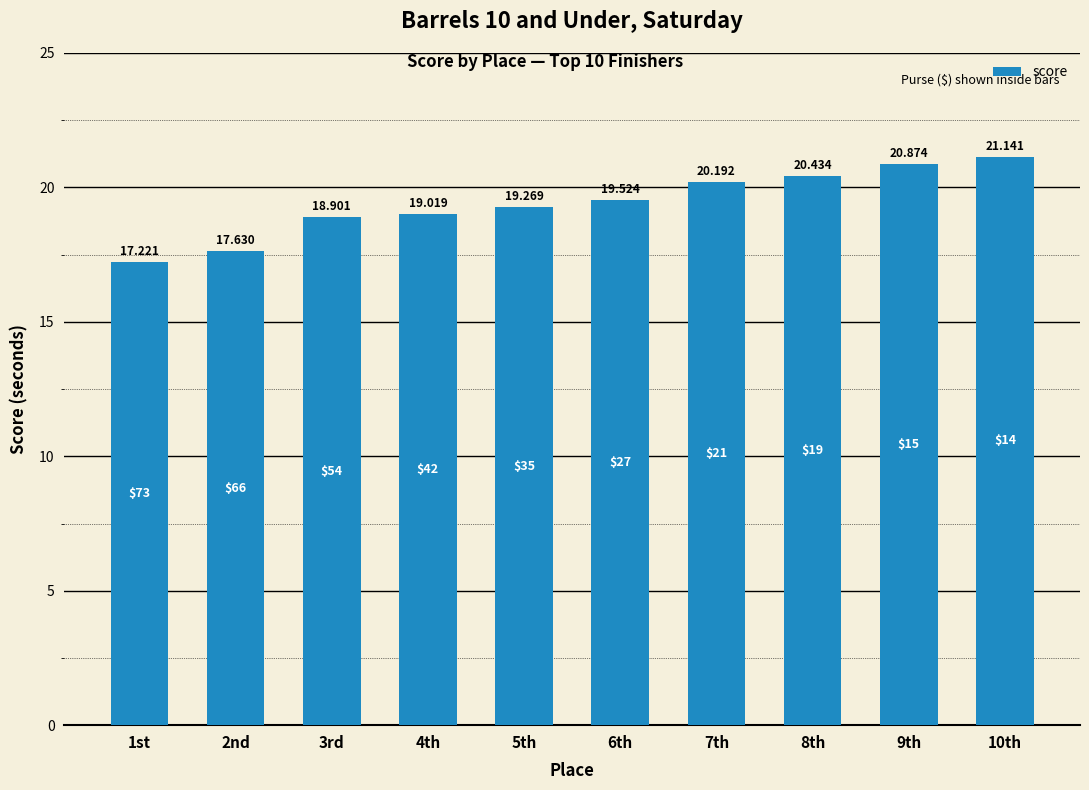

Rank the categories by value from lowest to highest.

1st, 2nd, 3rd, 4th, 5th, 6th, 7th, 8th, 9th, 10th